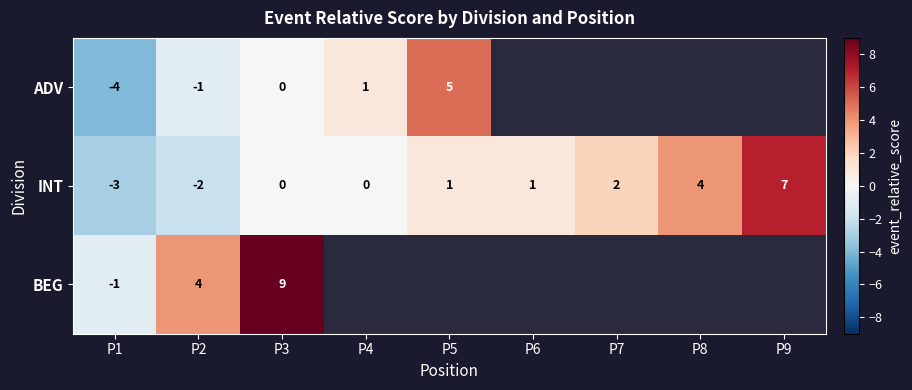

What is the maximum value shown in the chart?

9.0